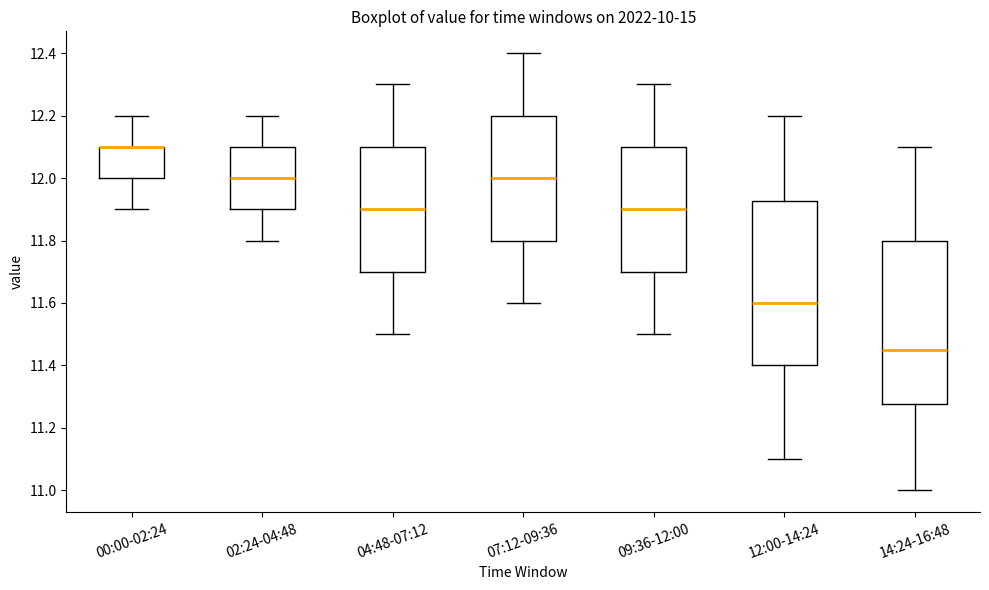

Reading left to right, transcribe this box plot: for each box, give where its median line is, the range the box spans, and where its two whiskers end, as read against the y-axis. The values are not printed on the chart, so give them approximately, as read against the axis.

00:00-02:24: median 12.10 (drawn on the box's upper edge), box 12.00 to 12.10, whiskers 11.90 to 12.20
02:24-04:48: median 12.00, box 11.90 to 12.10, whiskers 11.80 to 12.20
04:48-07:12: median 11.90, box 11.70 to 12.10, whiskers 11.50 to 12.30
07:12-09:36: median 12.00, box 11.80 to 12.20, whiskers 11.60 to 12.40
09:36-12:00: median 11.90, box 11.70 to 12.10, whiskers 11.50 to 12.30
12:00-14:24: median 11.60, box 11.40 to 11.92, whiskers 11.10 to 12.20
14:24-16:48: median 11.46, box 11.28 to 11.80, whiskers 11.00 to 12.10